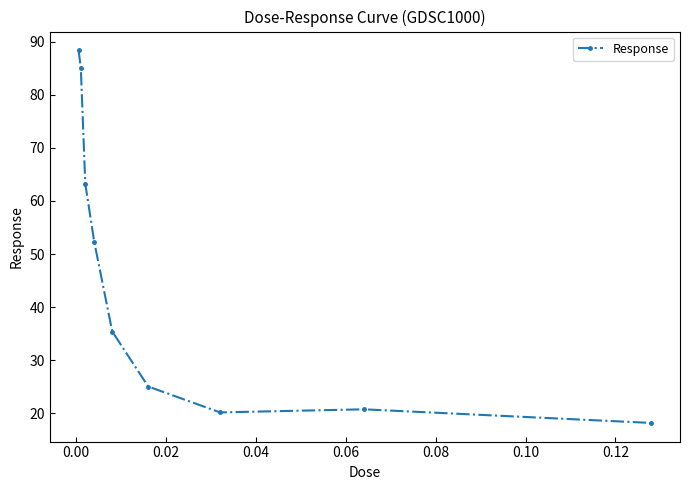

True or false: the data has more than 1 interior local peaks.

False